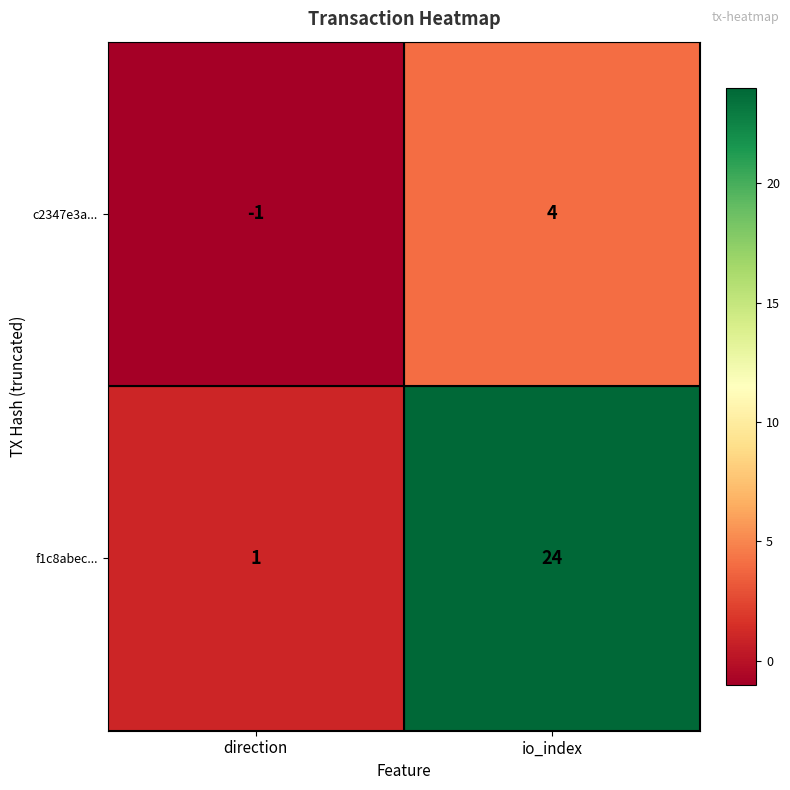

Between direction and io_index, which series saw the biggest shift?

f1c8abec...